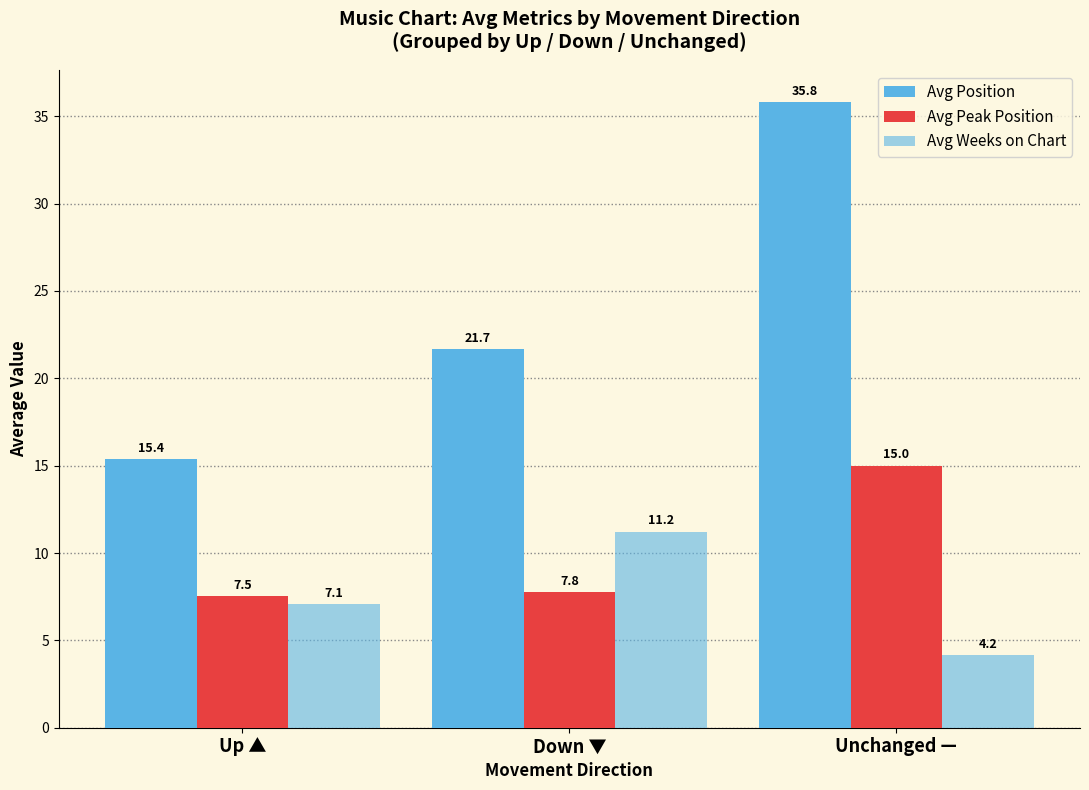

Which has a higher value, Up ▲ or Down ▼?

Down ▼